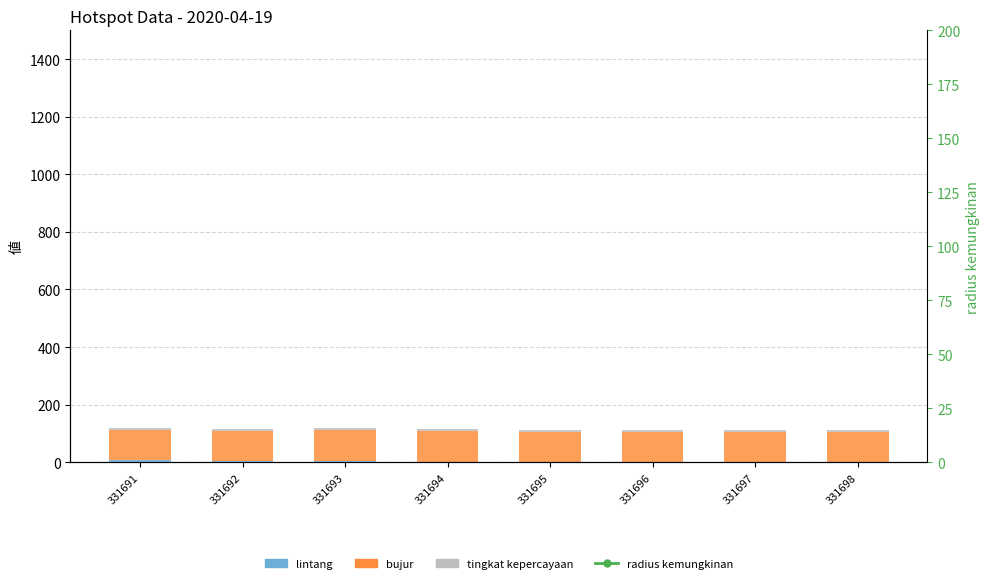

How many groups of bars are there?

8